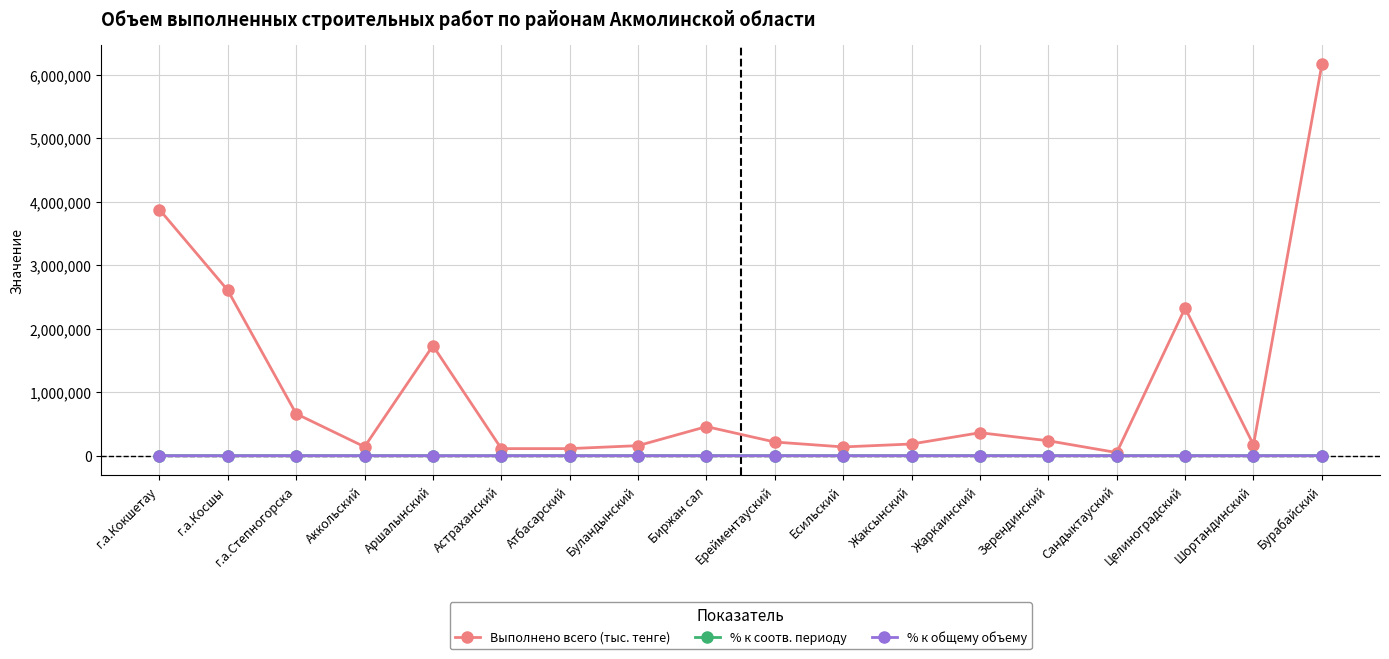

What is the spread (max minus min) of values at Сандыктауский?

49806.7